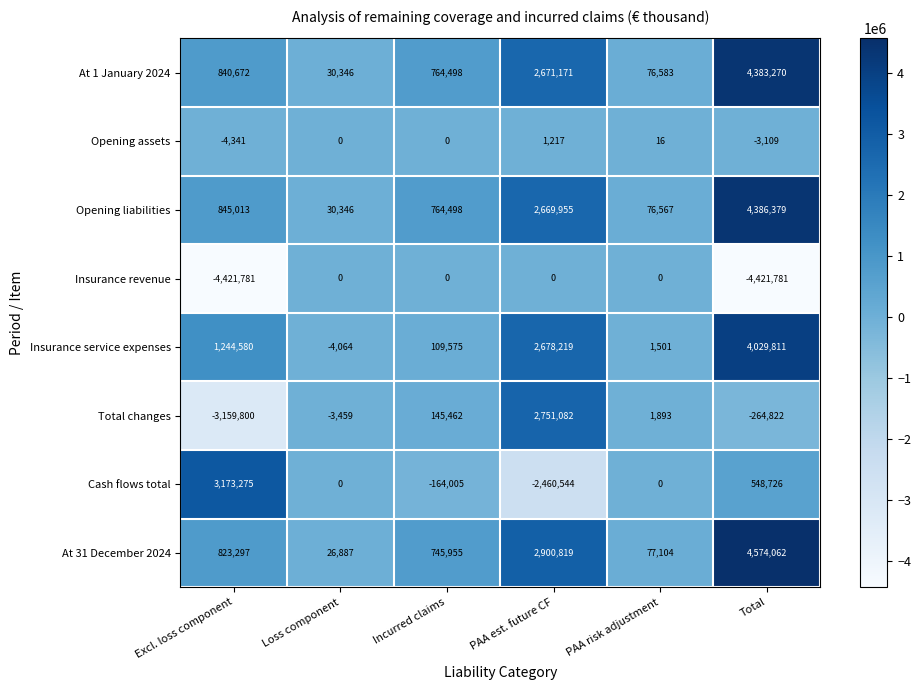

Rank the series at PAA est. future CF from lowest to highest value.

Cash flows total, Insurance revenue, Opening assets, Opening liabilities, At 1 January 2024, Insurance service expenses, Total changes, At 31 December 2024